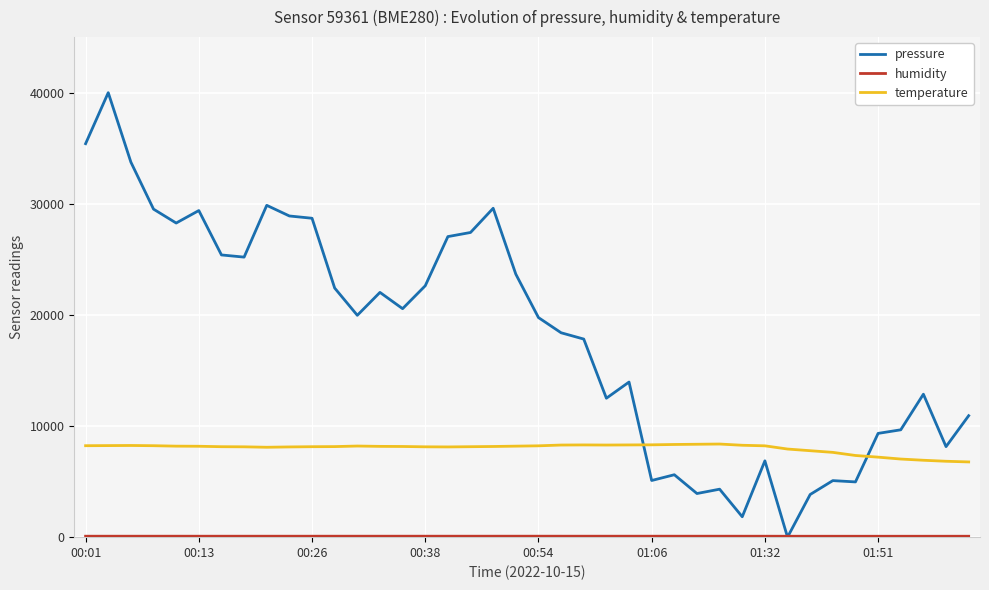

True or false: pressure and temperature cross at least once.

True